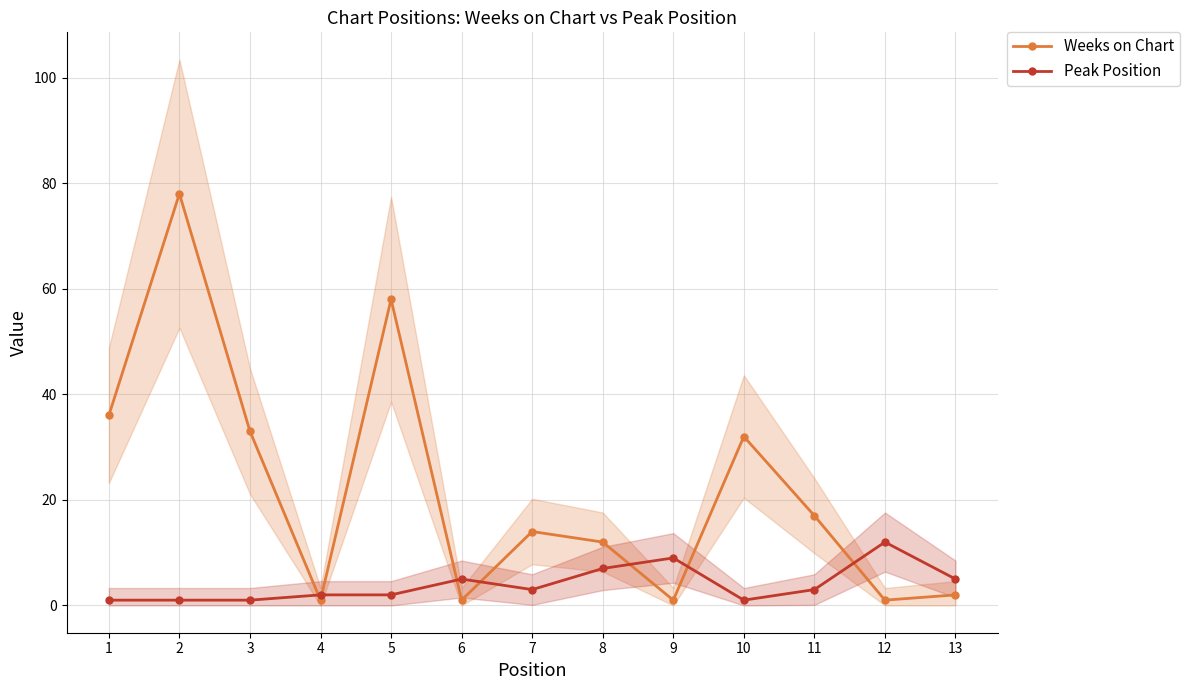

Reading left to right, list all the values displayed in this chart.

Weeks on Chart: 1=36	2=78	3=33	4=1	5=58	6=1	7=14	8=12	9=1	10=32	11=17	12=1	13=2
Peak Position: 1=1	2=1	3=1	4=2	5=2	6=5	7=3	8=7	9=9	10=1	11=3	12=12	13=5